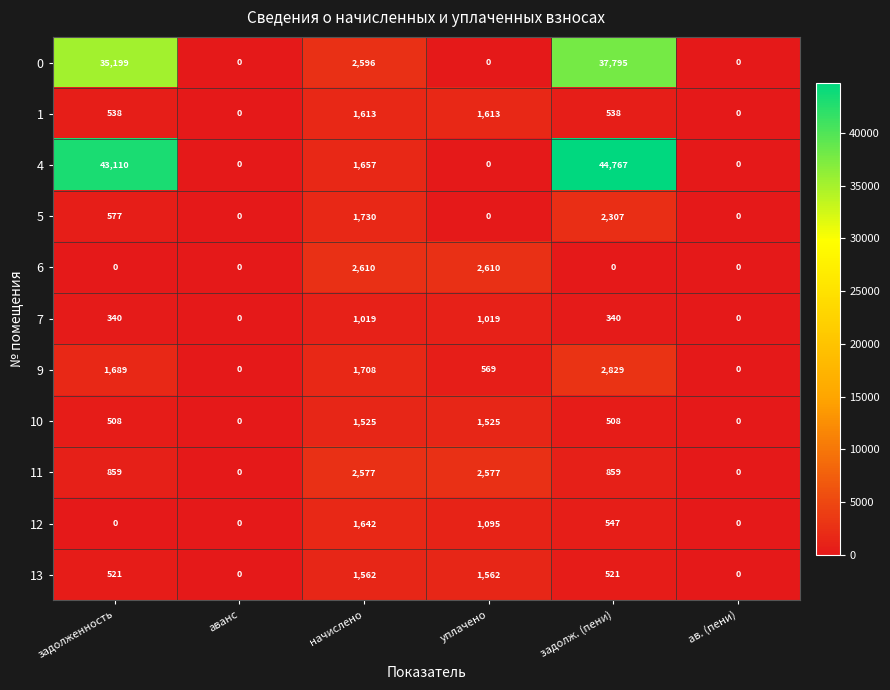

Rank the series by their maximum value, from lowest to highest.

7, 10, 13, 1, 12, 5, 11, 6, 9, 0, 4